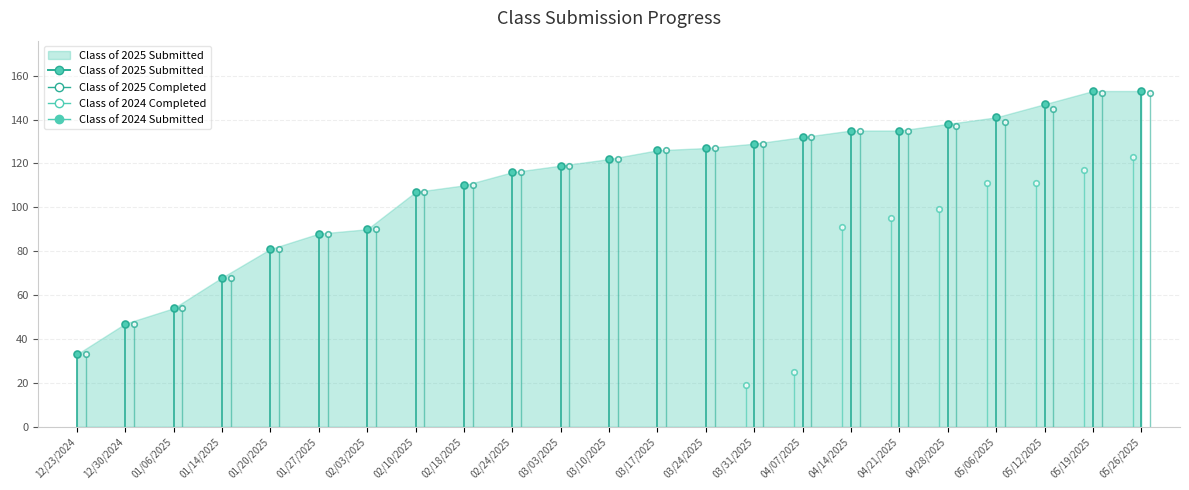

Does the chart display data point markers on the line(s)?

No